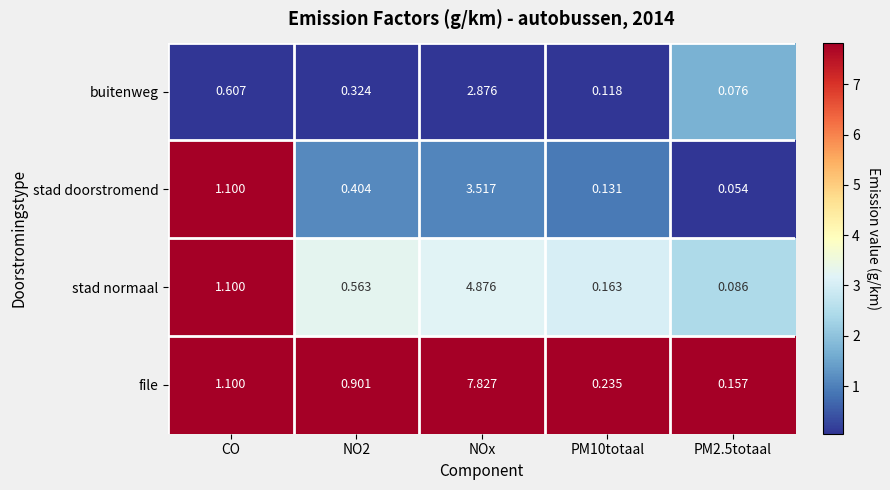

List the series in order of their peak value, lowest first.

buitenweg, stad doorstromend, stad normaal, file